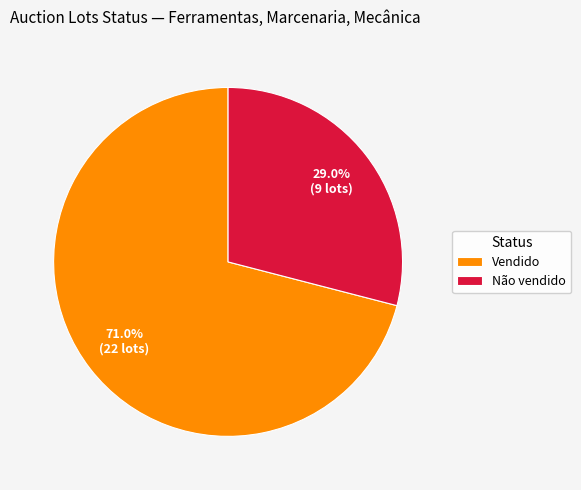

Which category has the smallest portion of the pie?

Não vendido